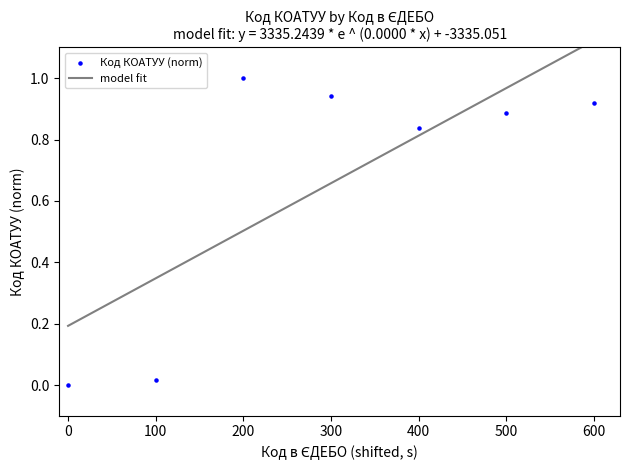

What is the change in value from 100 to 200?

+1.0